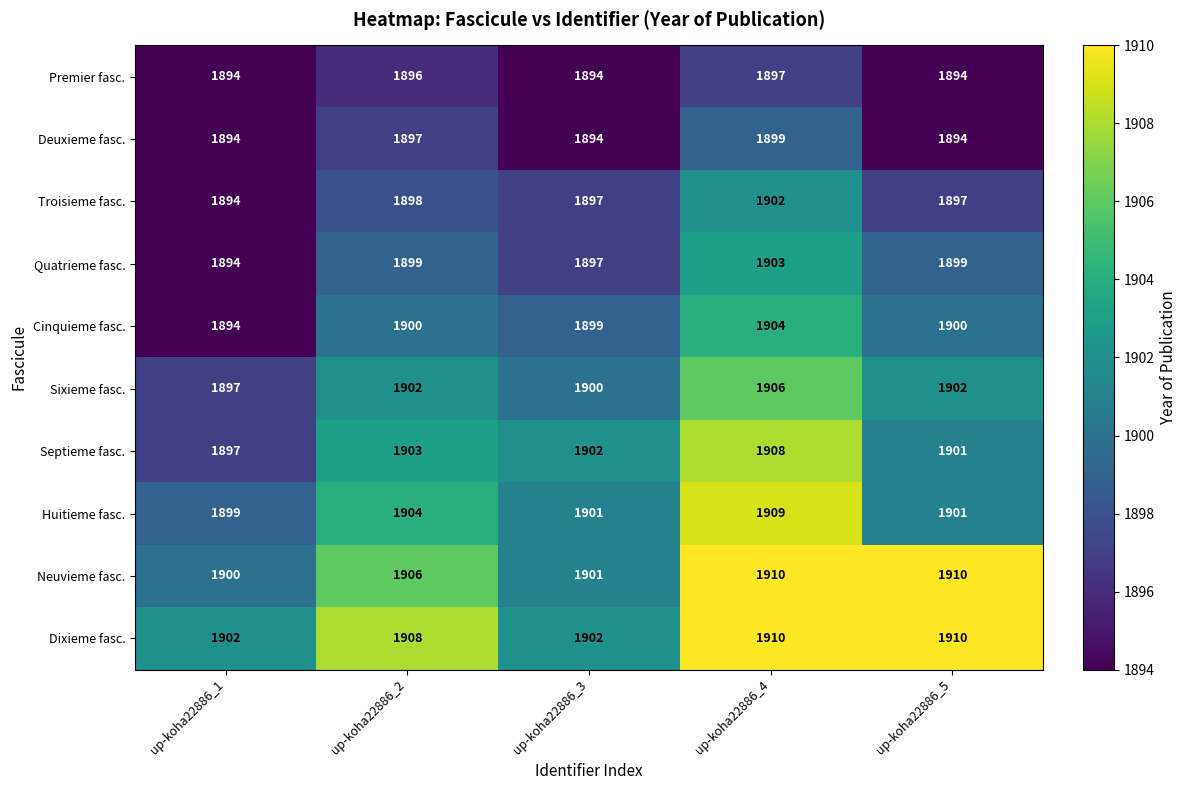

Rank the series at up-koha22886_2 from lowest to highest value.

Premier fasc., Deuxieme fasc., Troisieme fasc., Quatrieme fasc., Cinquieme fasc., Sixieme fasc., Septieme fasc., Huitieme fasc., Neuvieme fasc., Dixieme fasc.